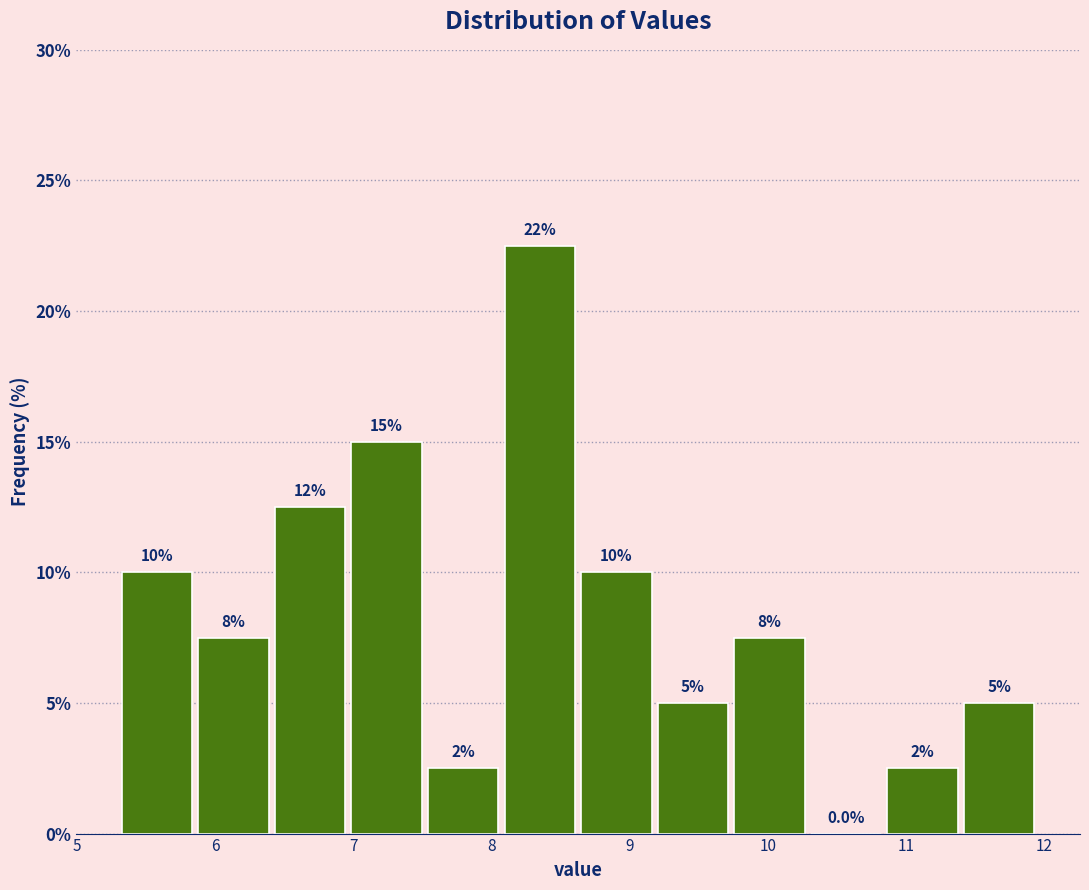

Which range on the x-axis has the tallest bar?

8.1 to 8.6